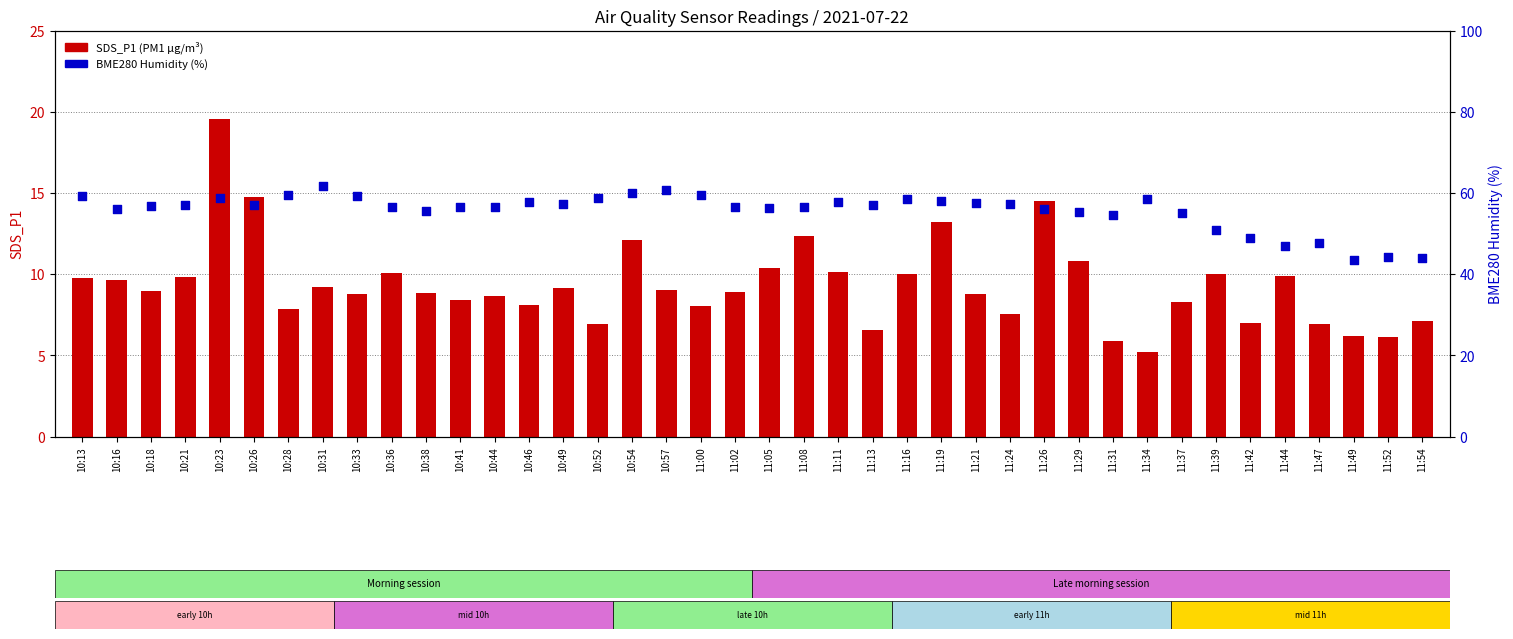

At how many categories does at least one series exceed 28?

40